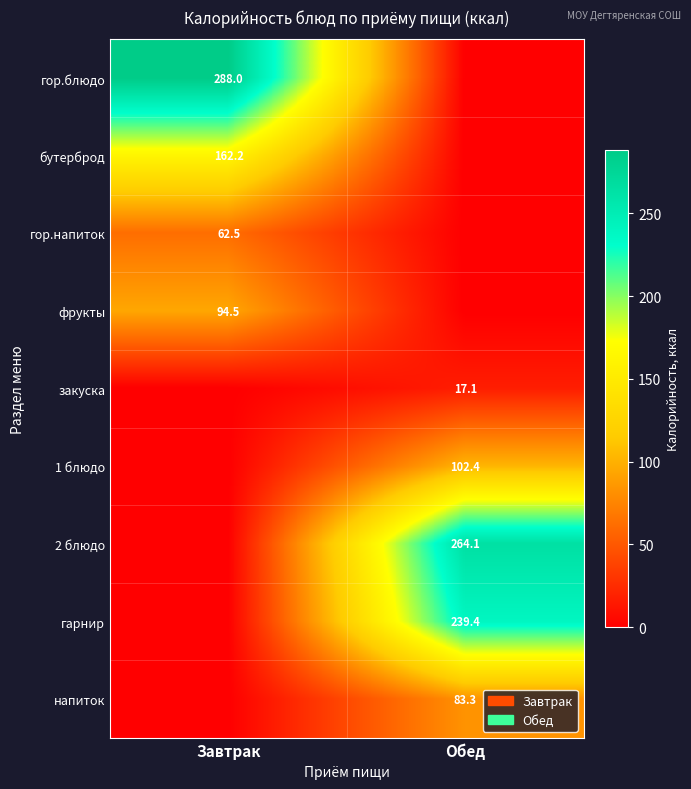

True or false: 1 блюдо has a value of 33.8 at Обед.

False